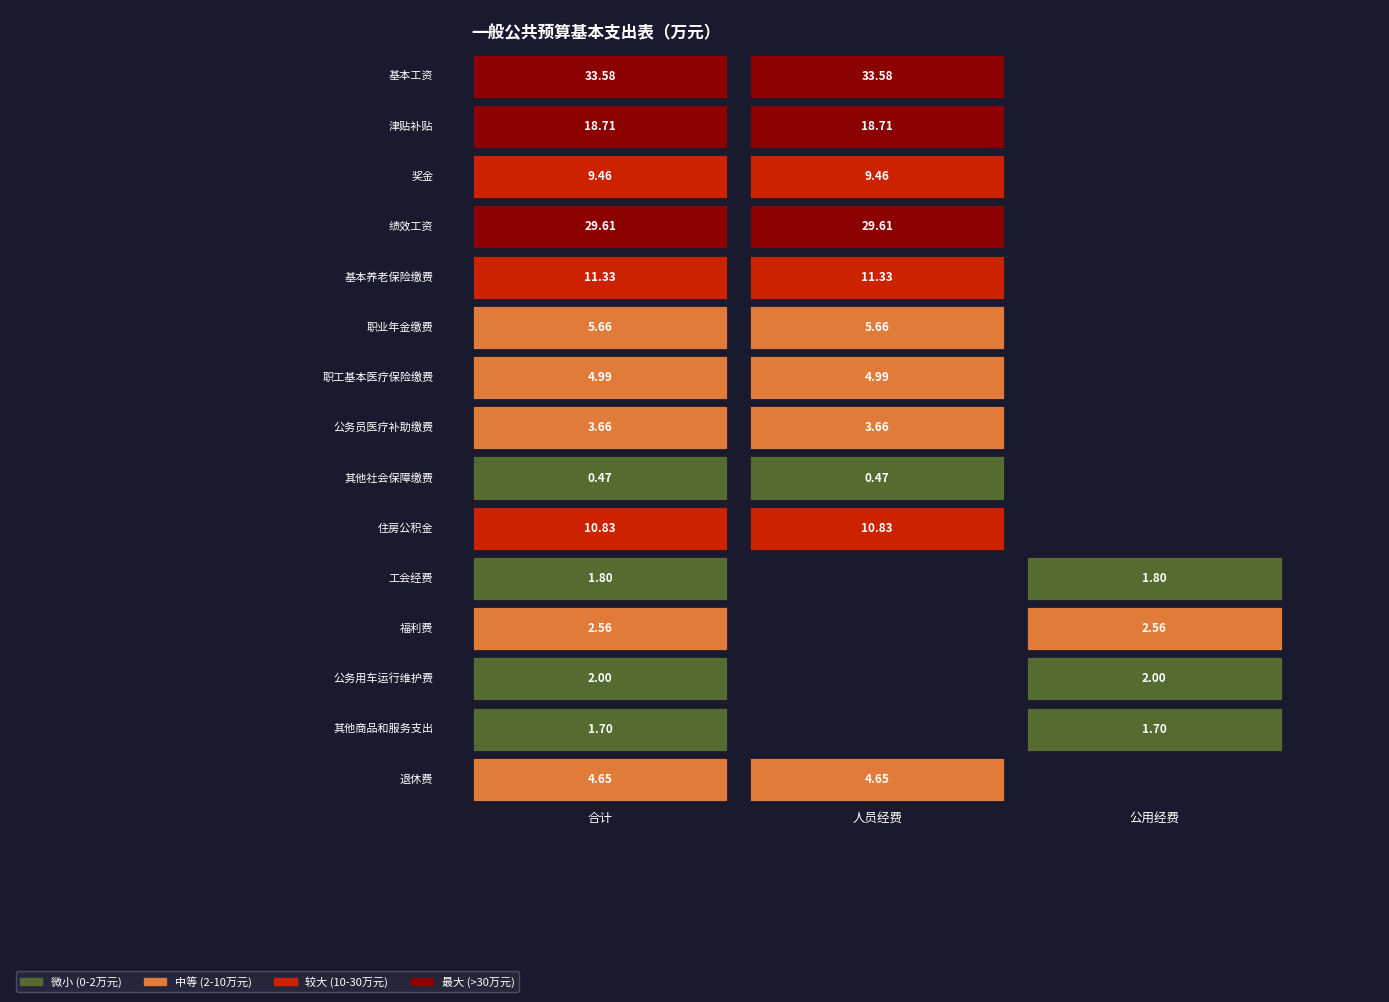

True or false: 工会经费 has a value of 1.8 at 0.

True